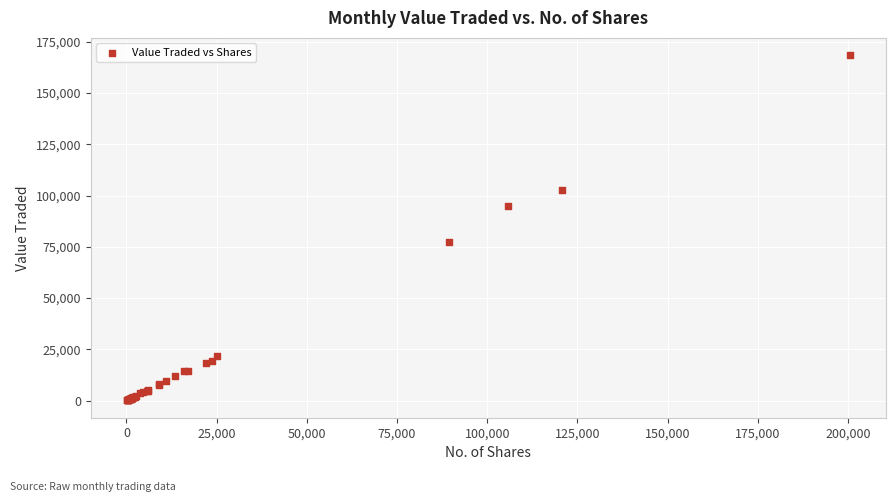

What Y value in the scatter plot is closest to 84260?

77517